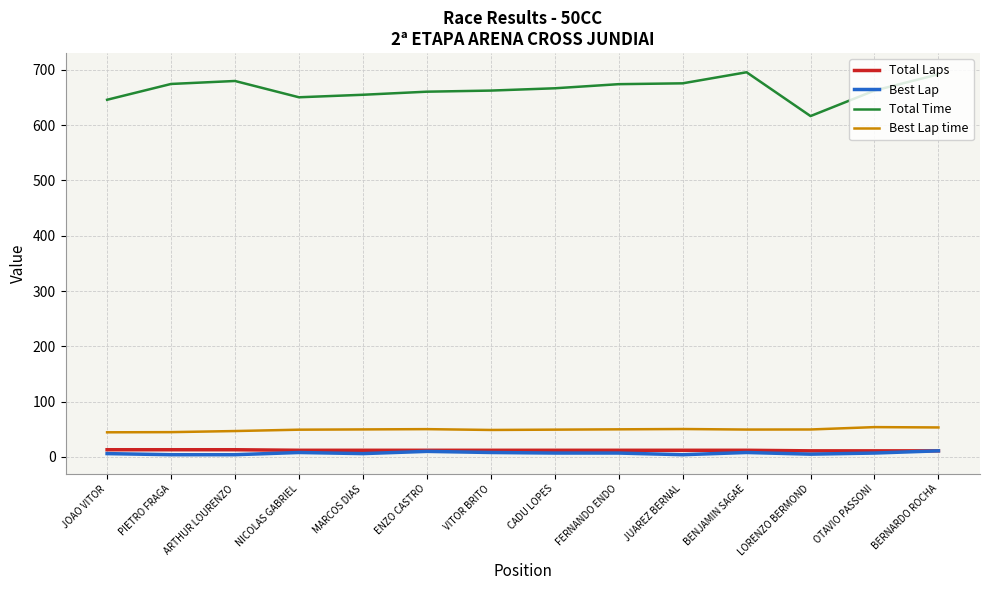

Is the value of Total Time at CADU LOPES greater than the value of Best Lap at VITOR BRITO?

Yes